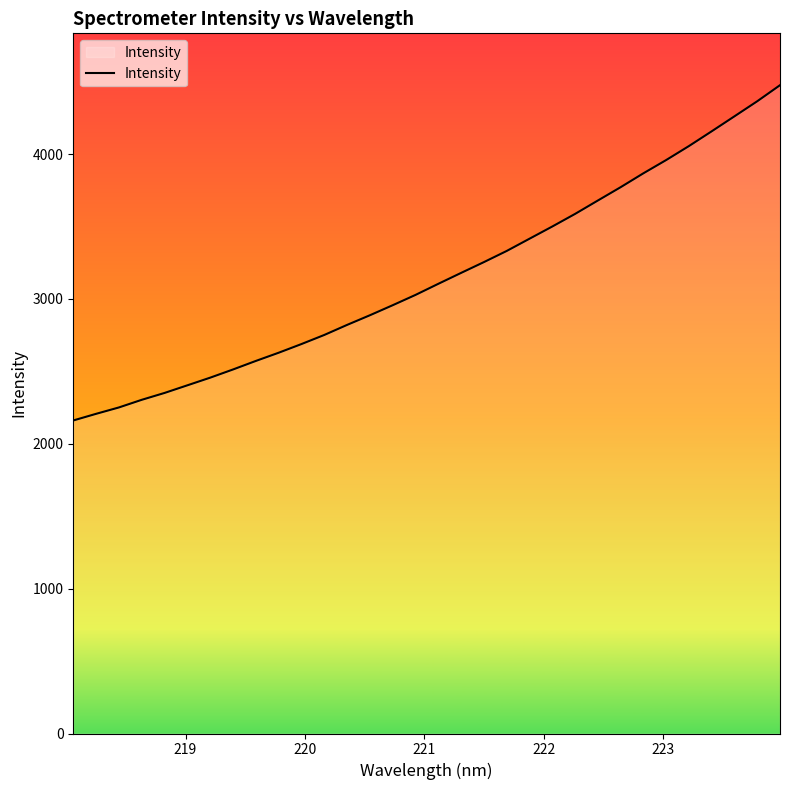

What is the smallest value displayed?

2161.0